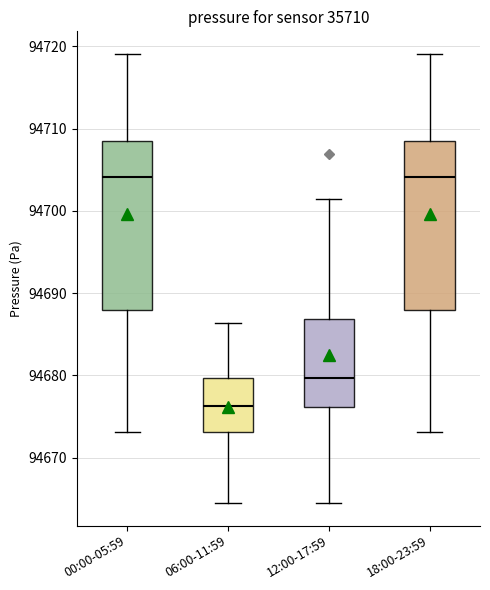

Reading left to right, transcribe this box plot: for each box, give where its median line is, the range the box spans, and where its two whiskers end, as read against the y-axis. The values are not printed on the chart, so give them approximately, as read against the axis.

00:00-05:59: median 94704, box 94688 to 94709, whiskers 94673 to 94719
06:00-11:59: median 94676, box 94673 to 94680, whiskers 94665 to 94686
12:00-17:59: median 94680, box 94676 to 94687, whiskers 94665 to 94701
18:00-23:59: median 94704, box 94688 to 94709, whiskers 94673 to 94719